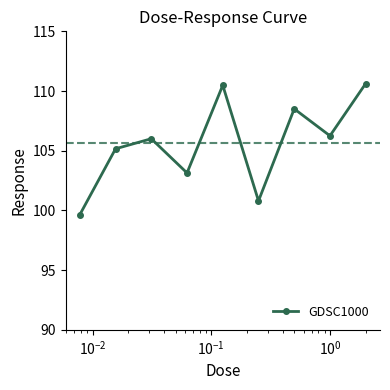

What is the value of the 6th point from the left?

100.8